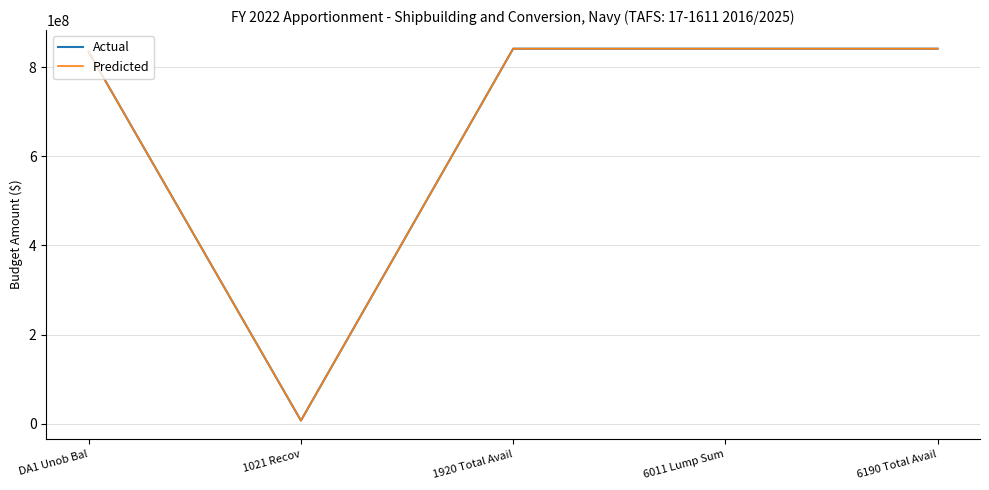

Which series has the largest range (max minus min)?

Actual